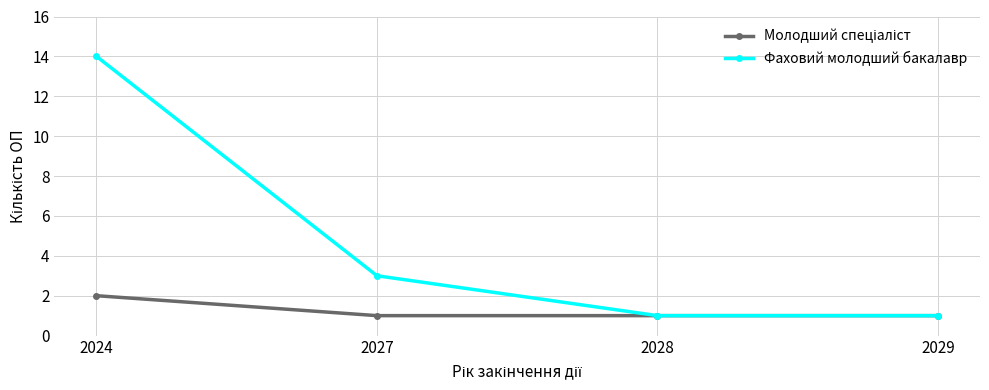

The value of Фаховий молодший бакалавр at 2028 is 0. True or false?

False